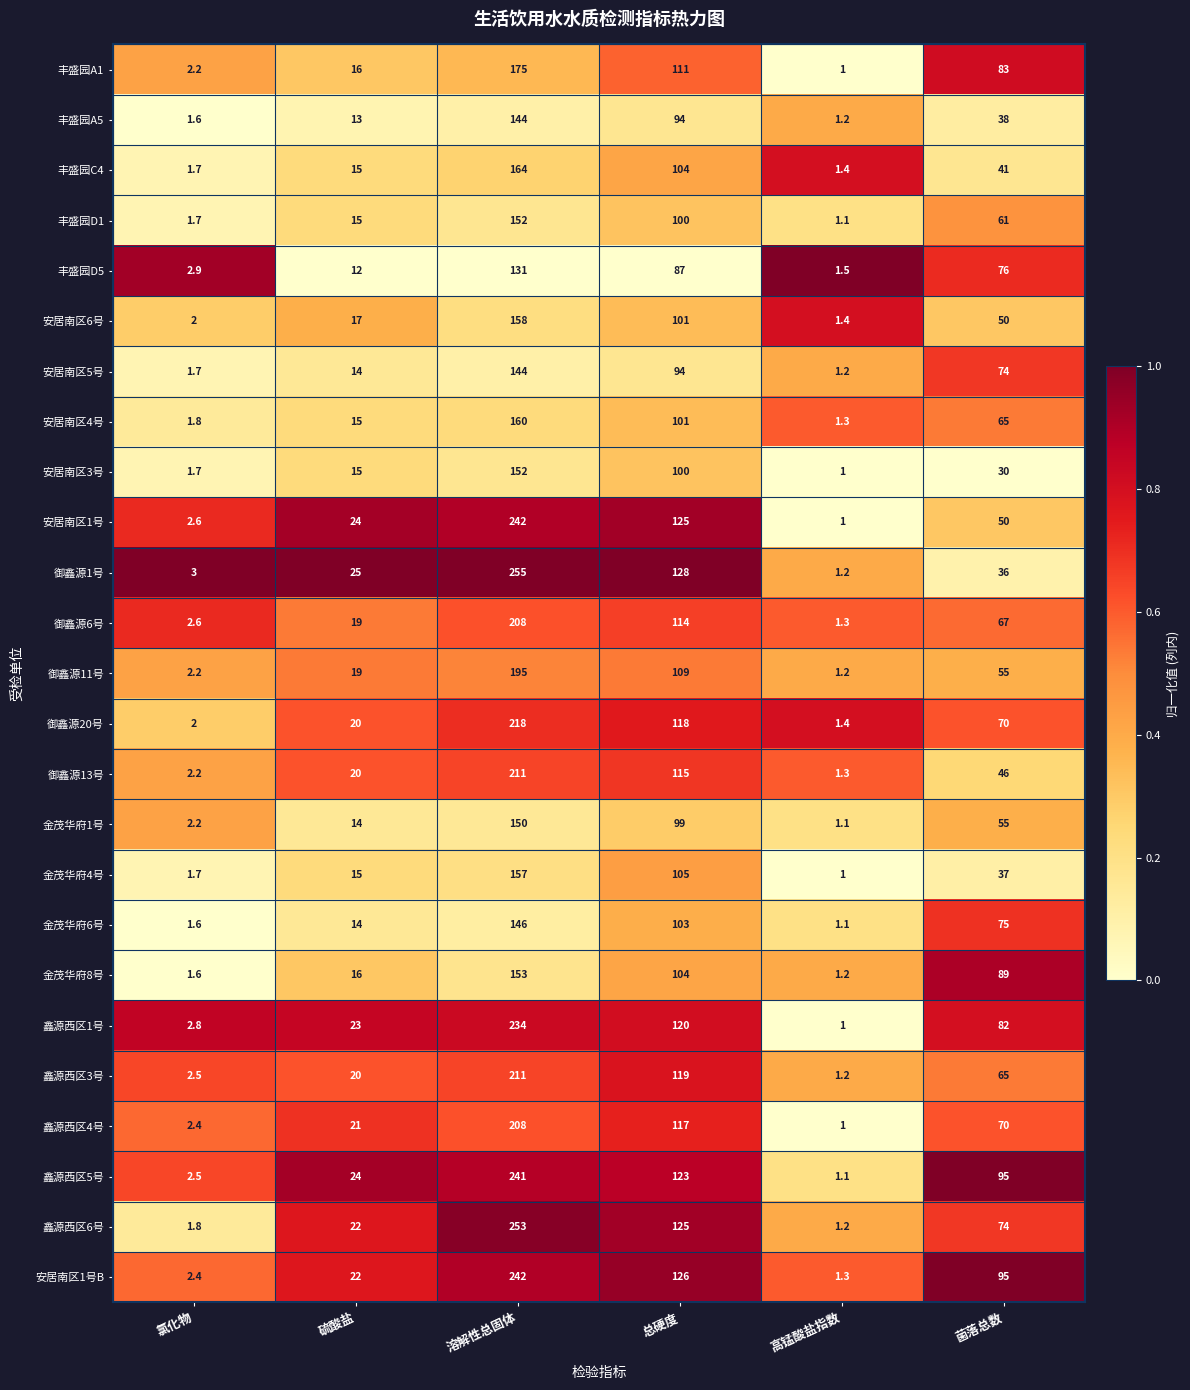

What is the difference between the second highest and minimum values in the 金茂华府4号 series?

104.0